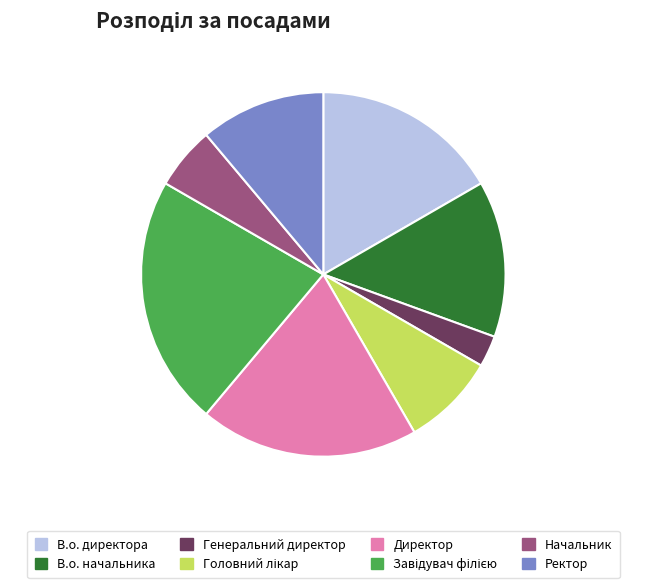

The Ректор slice represents 21% of the pie. True or false?

False